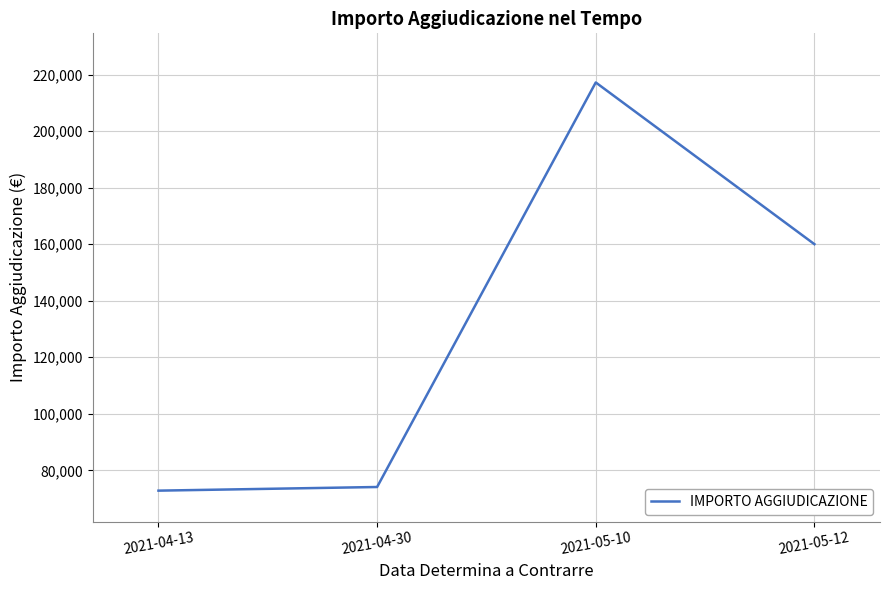

Approximately how many times larger is the value at 2021-05-12 compared to 2021-04-13?

2.2